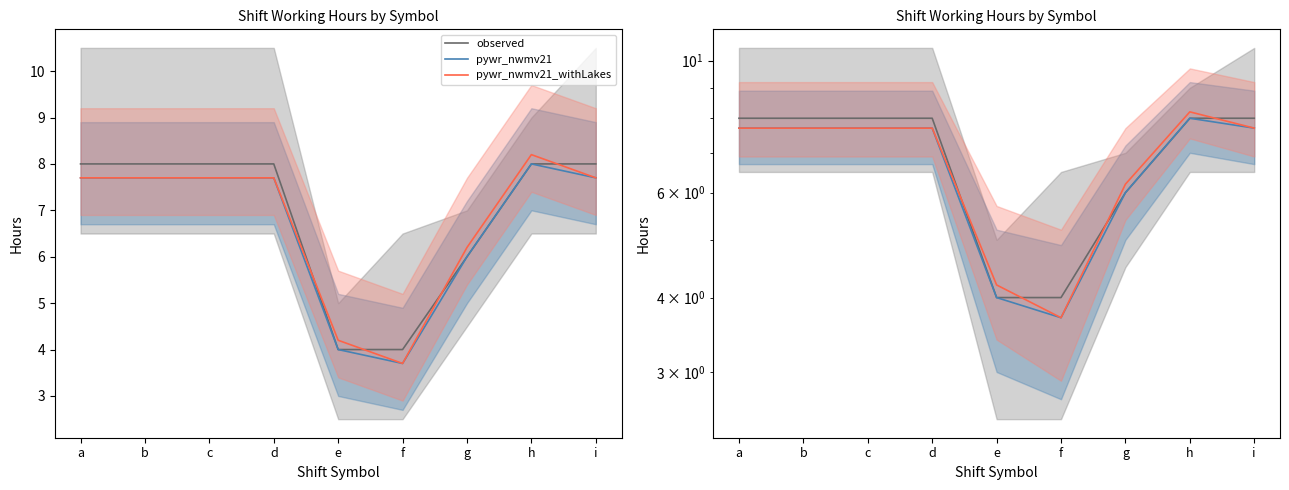

What is the value of the pywr_nwmv21_withLakes point at the 1st from the left?

7.7